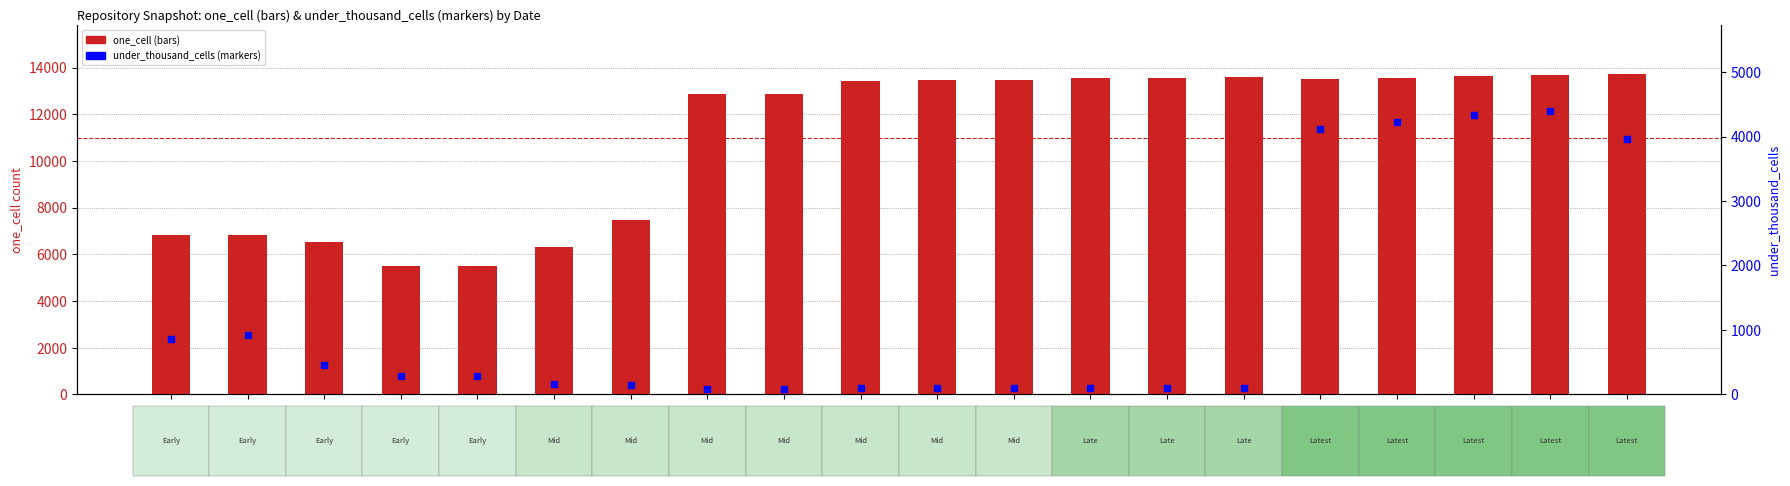

What is the greatest value displayed?

13743